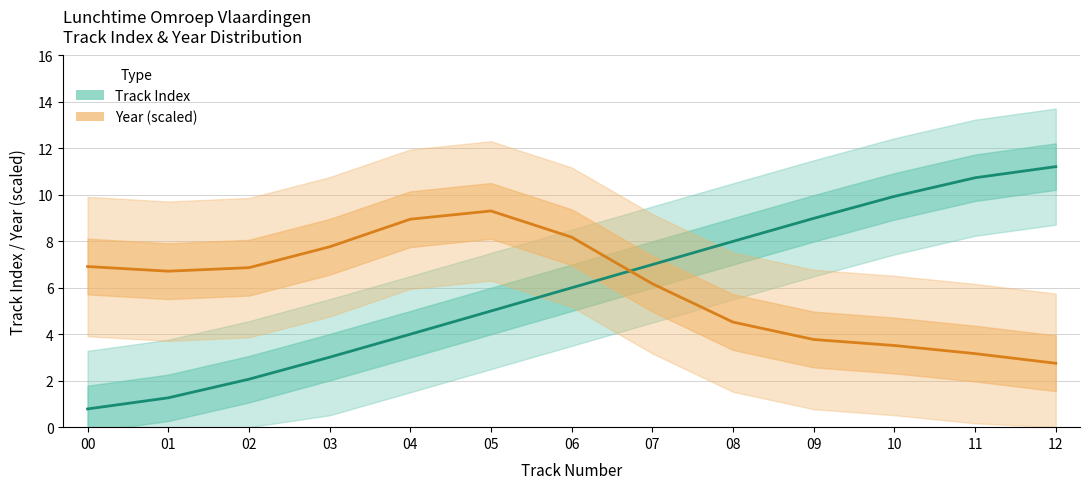

Rank the series at 03 from highest to lowest value.

Year (scaled), Track Index